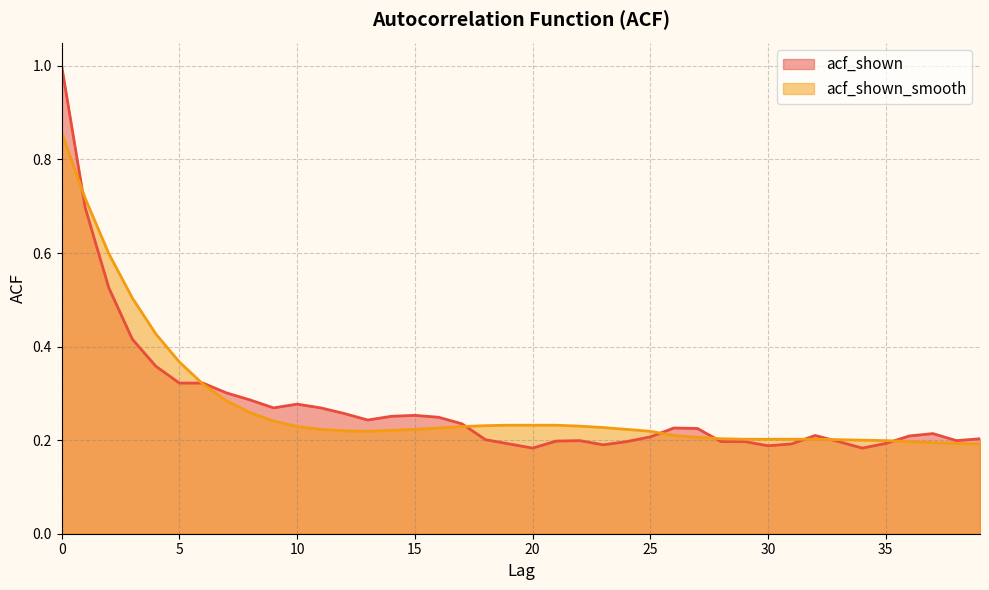

Reading left to right, transcribe all the data shown in this chart.

acf_shown: 1.0	0.7	0.5	0.4	0.4	0.3	0.3	0.3	0.3	0.3	0.3	0.3	0.3	0.2	0.3	0.3	0.2	0.2	0.2	0.2	0.2	0.2	0.2	0.2	0.2	0.2	0.2	0.2	0.2	0.2	0.2	0.2	0.2	0.2	0.2	0.2	0.2	0.2	0.2	0.2
acf_shown_smooth: 0.9	0.7	0.6	0.5	0.4	0.4	0.3	0.3	0.3	0.2	0.2	0.2	0.2	0.2	0.2	0.2	0.2	0.2	0.2	0.2	0.2	0.2	0.2	0.2	0.2	0.2	0.2	0.2	0.2	0.2	0.2	0.2	0.2	0.2	0.2	0.2	0.2	0.2	0.2	0.2